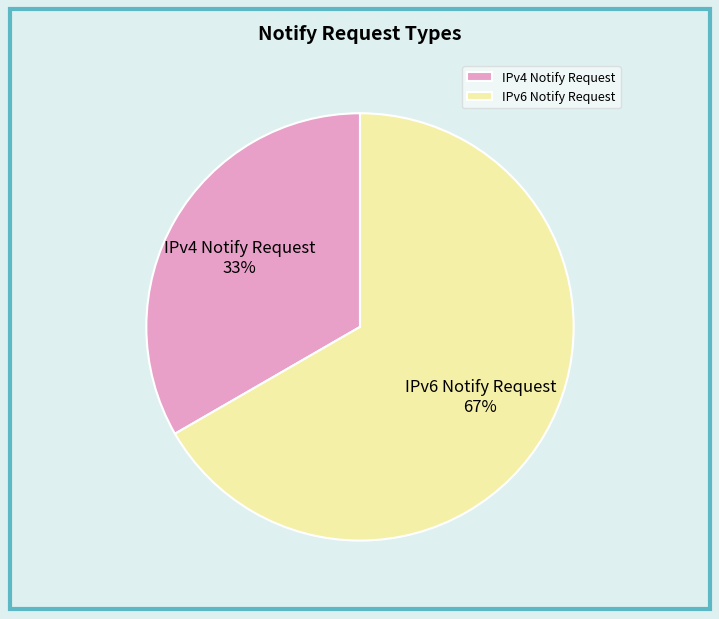

To the nearest percent, what portion does IPv4 Notify Request represent?

33%